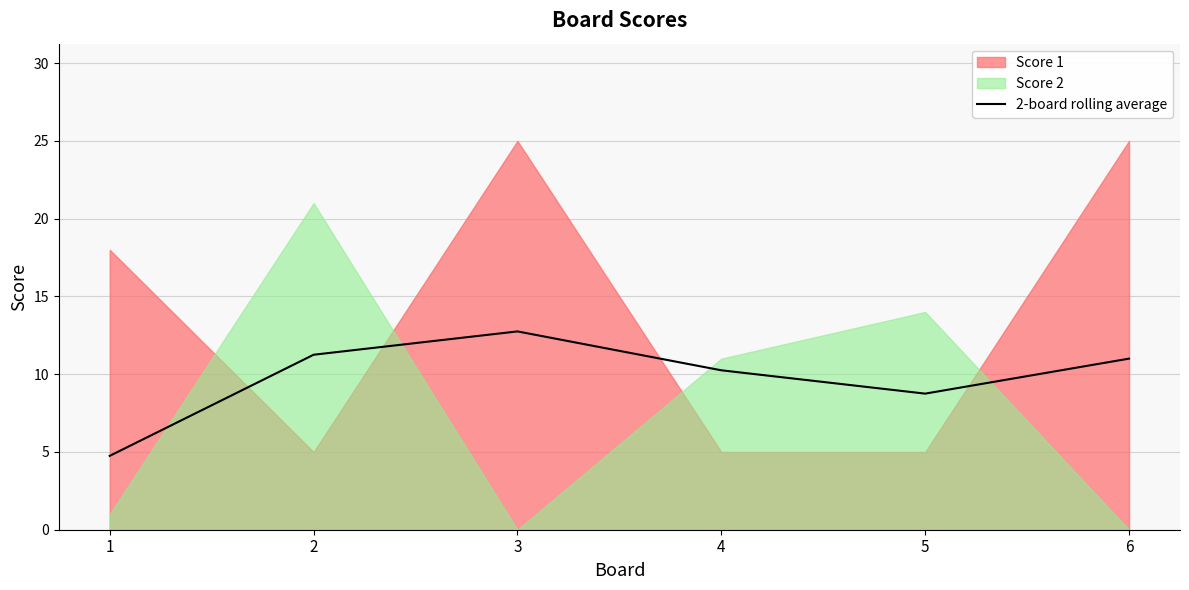

Reading right to left, list all the values displayed in this chart.

6=11.0	5=8.8	4=10.2	3=12.8	2=11.2	1=4.8